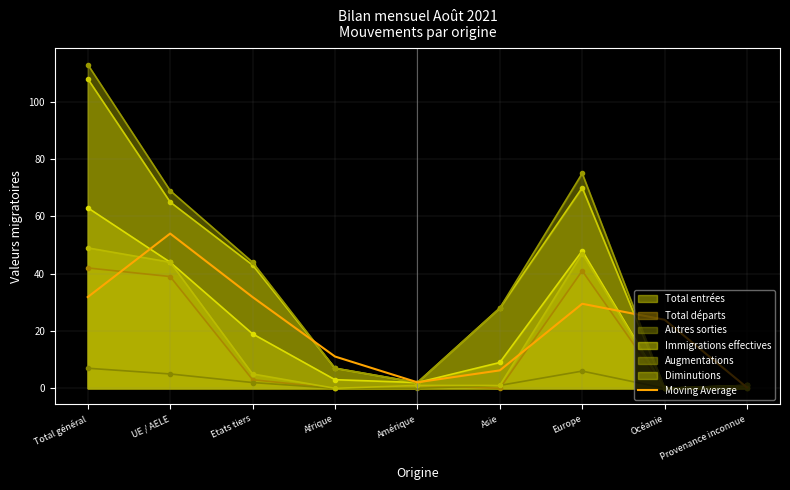

Where is Augmentations nearest to the value 56?

Etats tiers